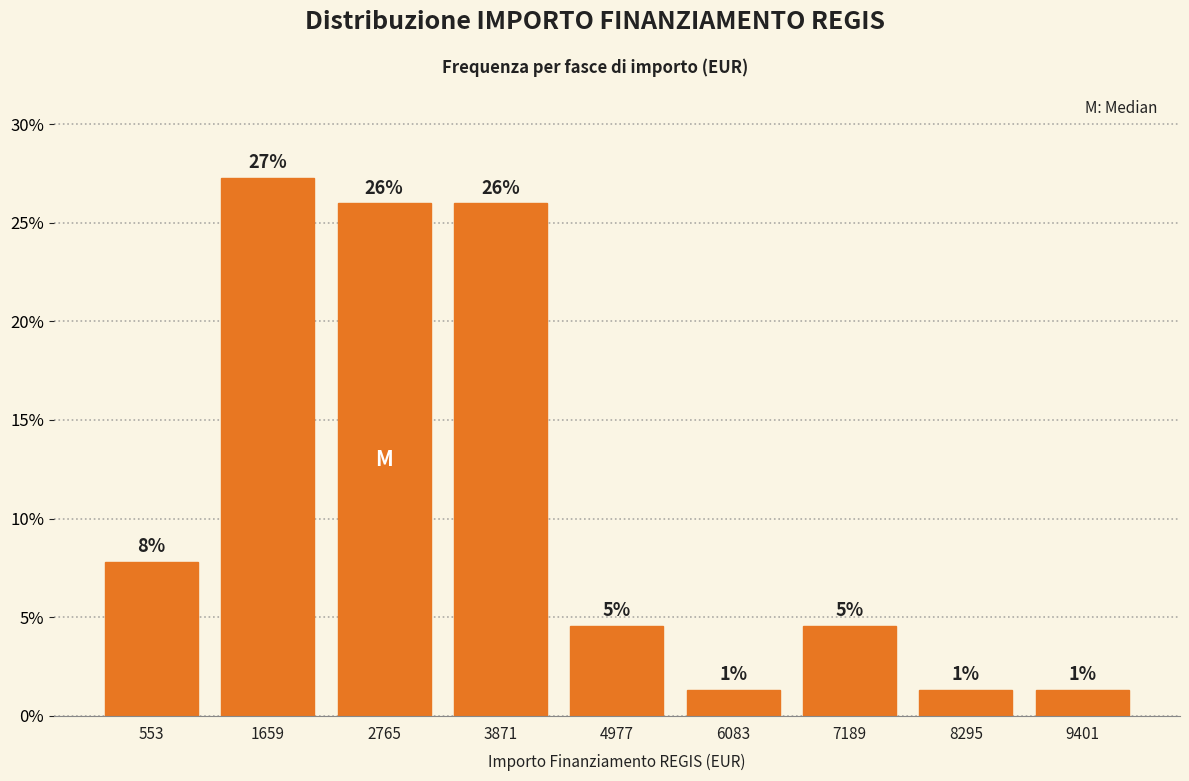

How many bars are there in total?

9